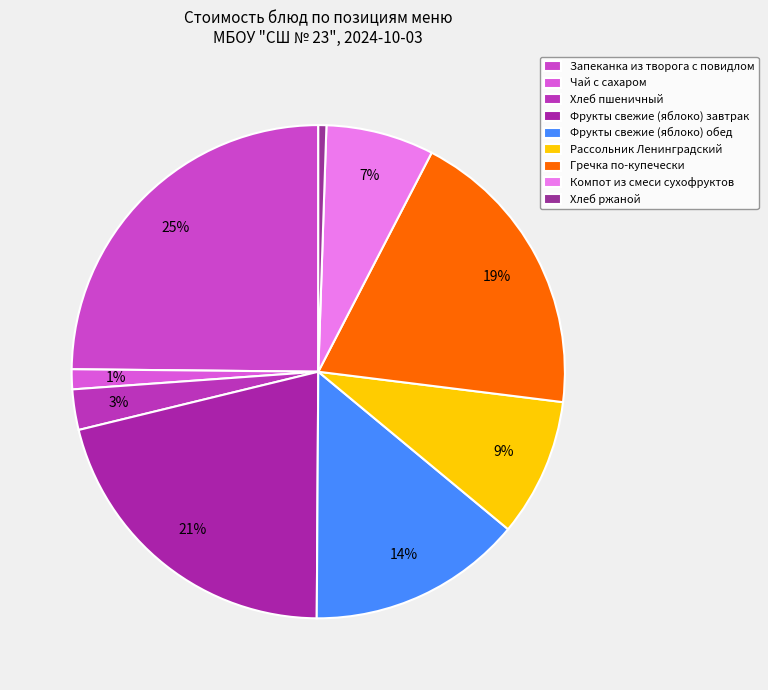

Which category has the biggest portion of the pie?

Запеканка из творога с повидлом